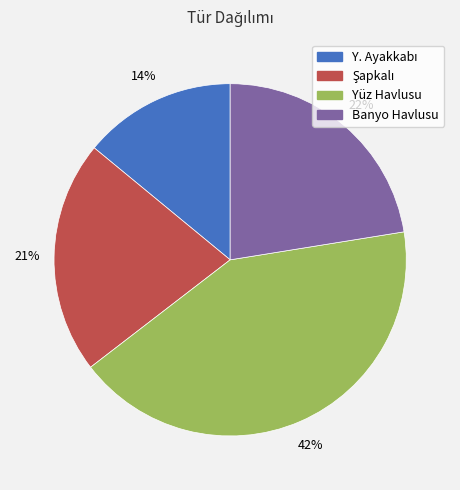

To the nearest percent, what percentage of the pie is Yüz Havlusu?

42%